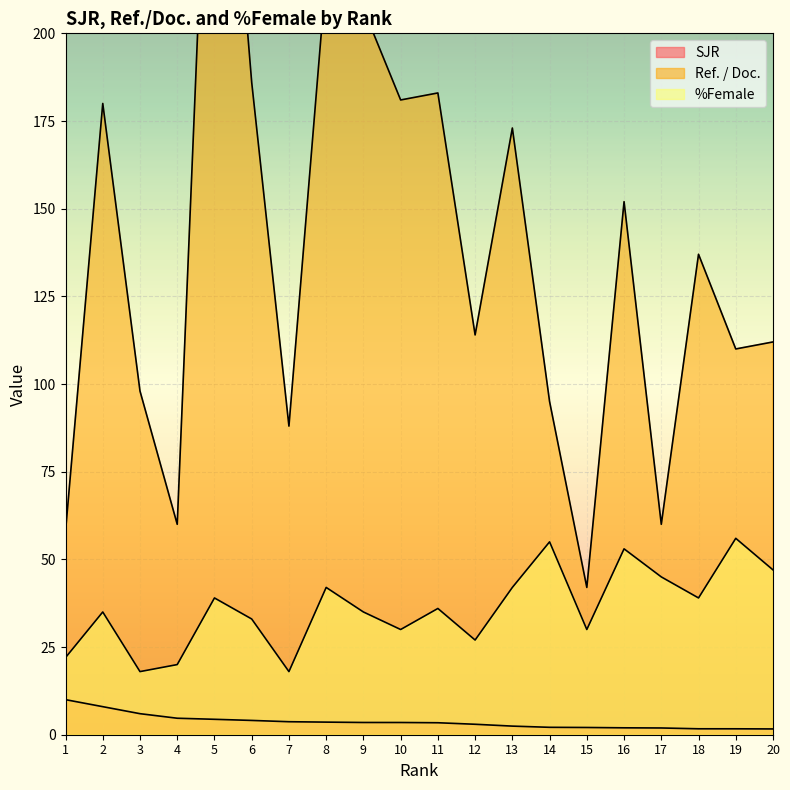

How many lines are shown in the chart?

3